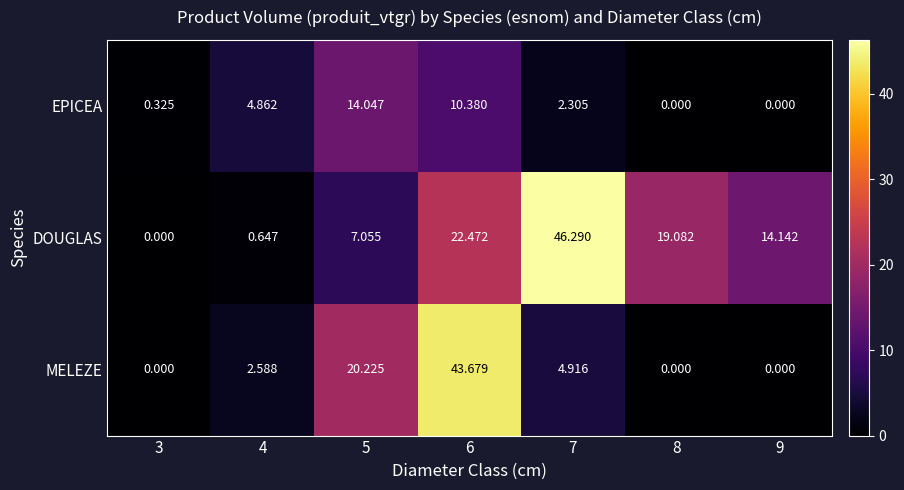

List the series in order of their peak value, lowest first.

EPICEA, MELEZE, DOUGLAS